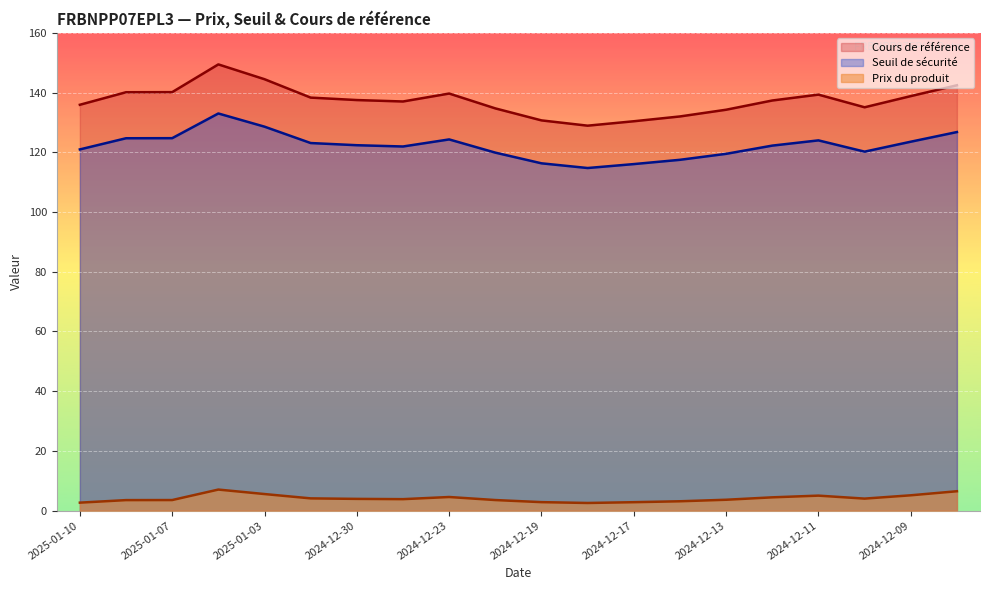

Rank the series by their maximum value, from highest to lowest.

Cours de référence, Seuil de sécurité, Prix du produit